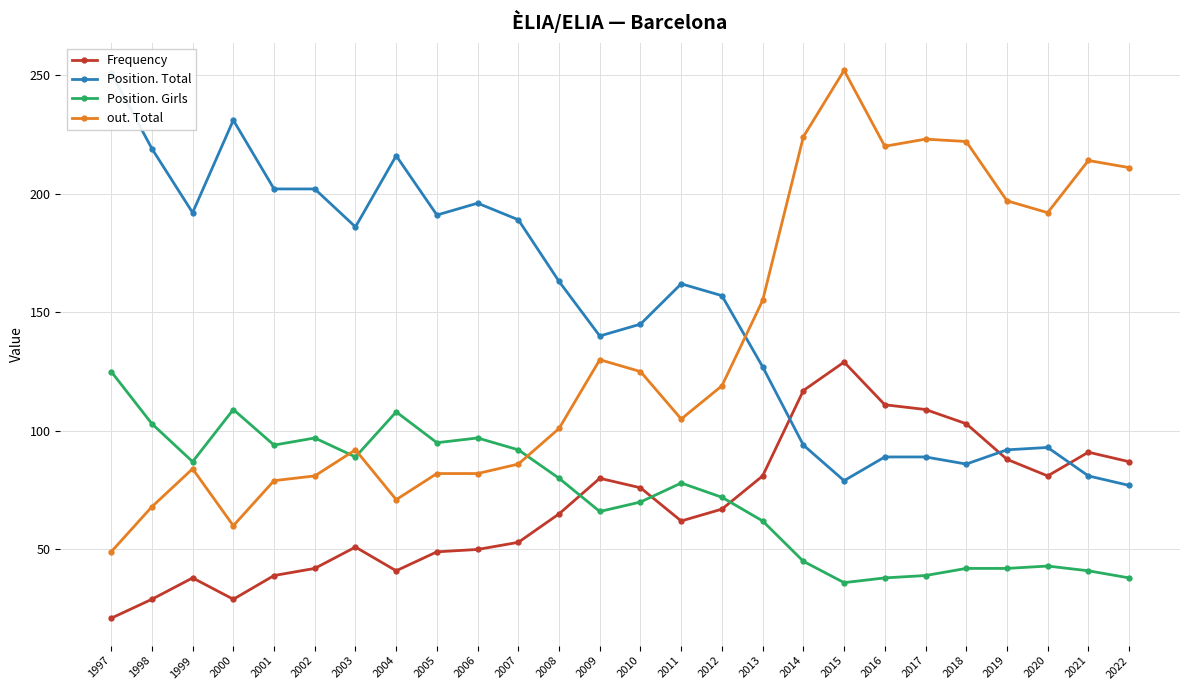

What is the smallest value displayed?

21